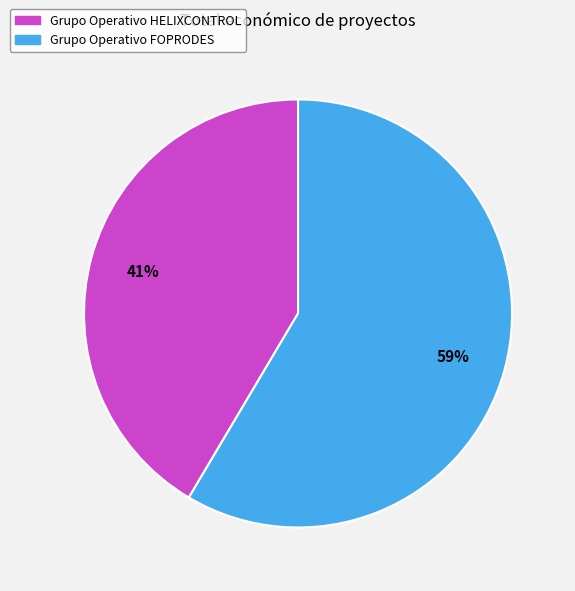

To the nearest percent, what percentage of the pie is Grupo Operativo HELIXCONTROL?

41%